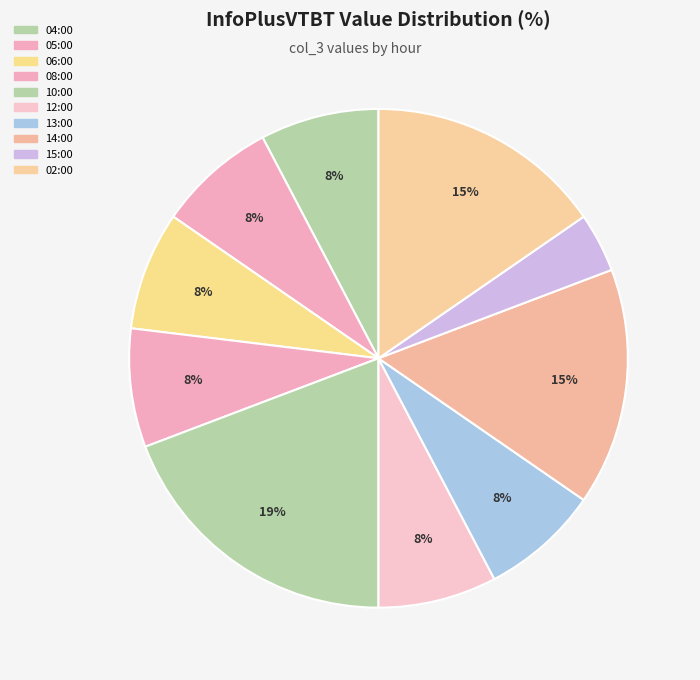

The 02:00 slice represents 4% of the pie. True or false?

False